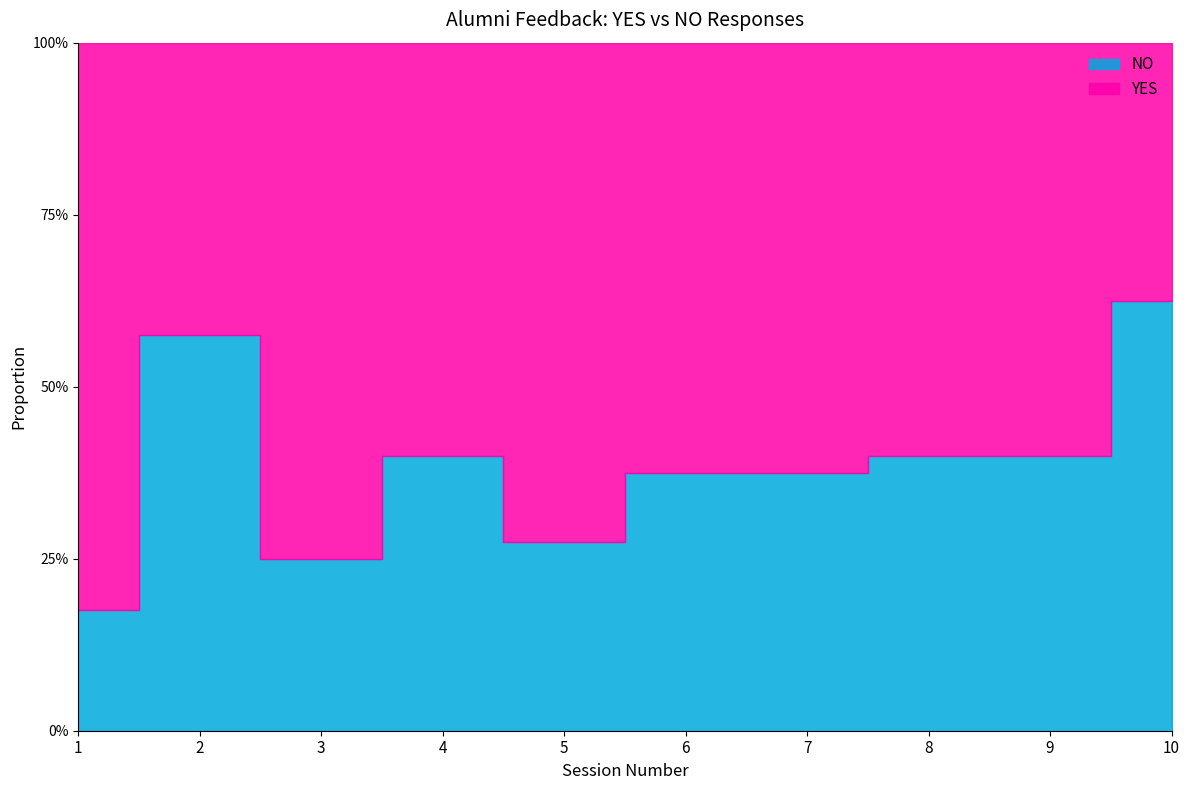

Between which two adjacent categories do YES and NO first intersect?

1 and 2